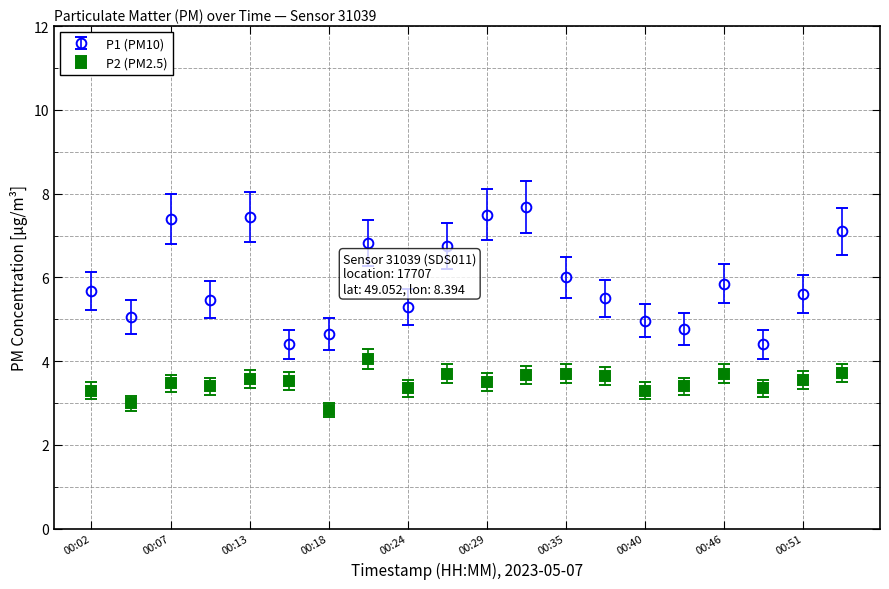

List the series in order of their overall mean, lowest first.

P2 (PM2.5), P1 (PM10)